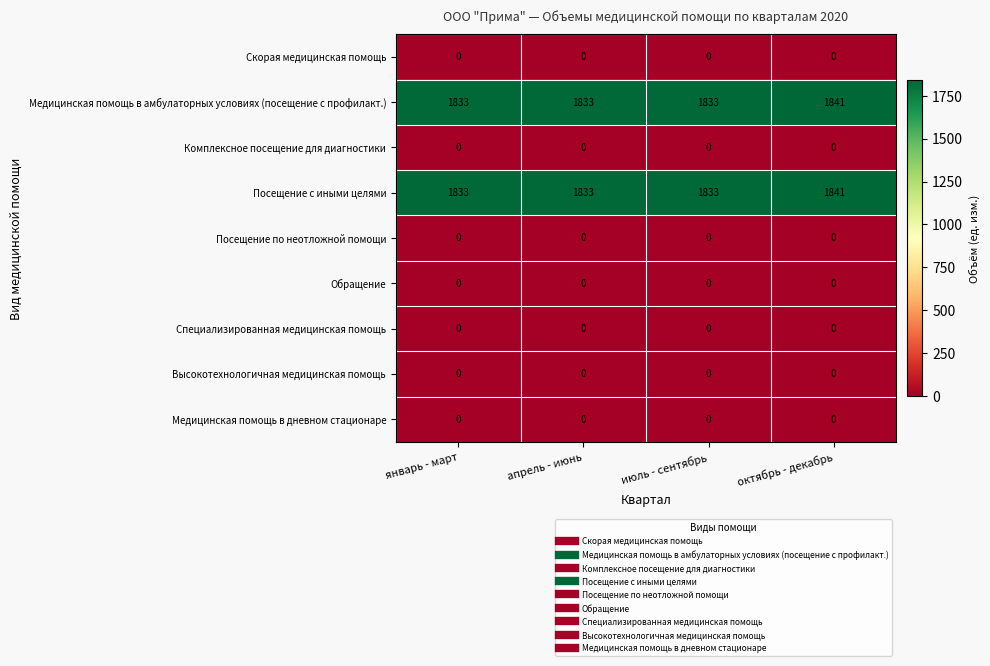

What is the difference between the maximum and minimum values in the Медицинская помощь в амбулаторных условиях (посещение с профилакт.) series?

8